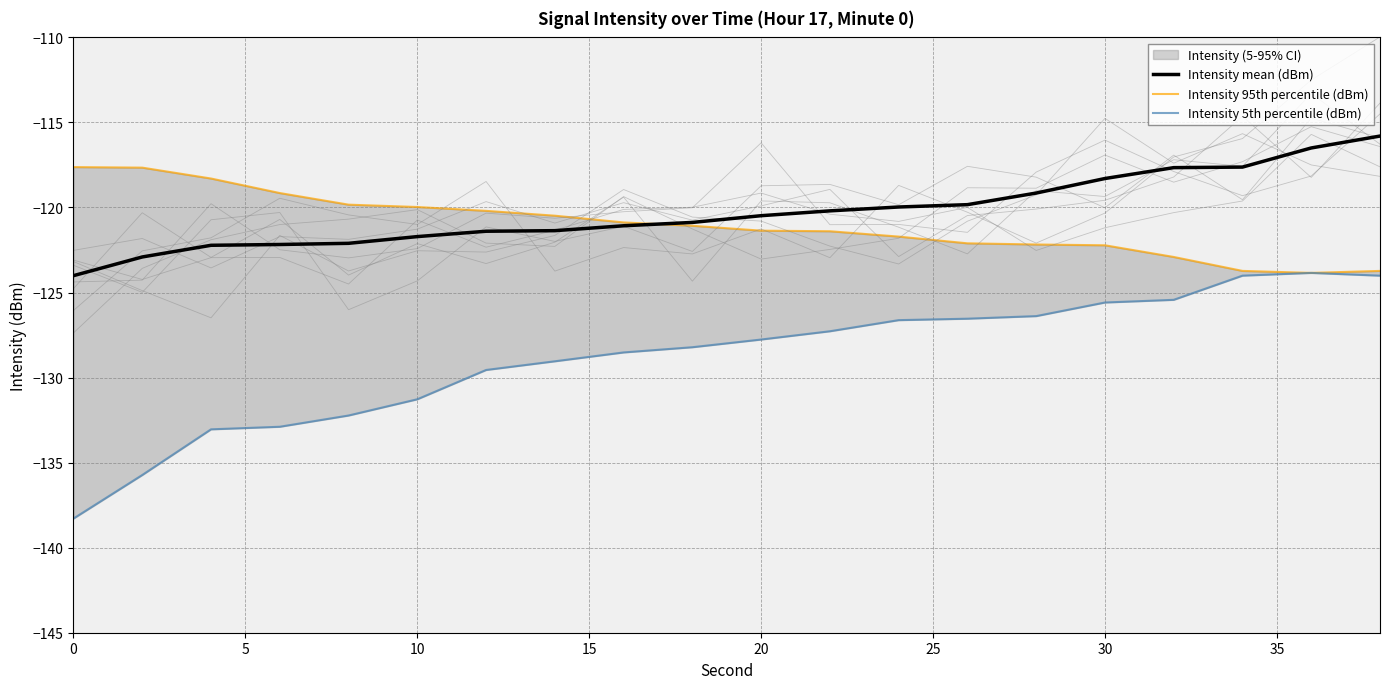

What is the spread (max minus min) of values at 20?

12.4